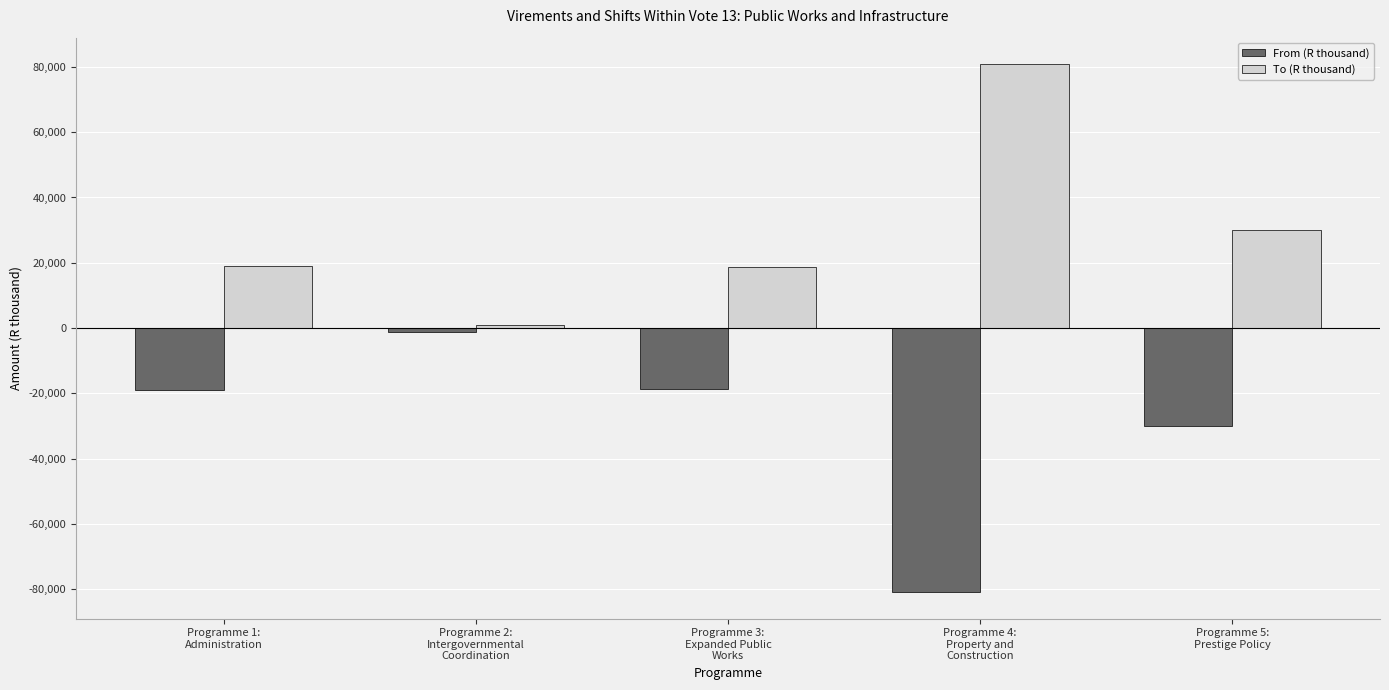

What is the average value of the From (R thousand) series?

-29943